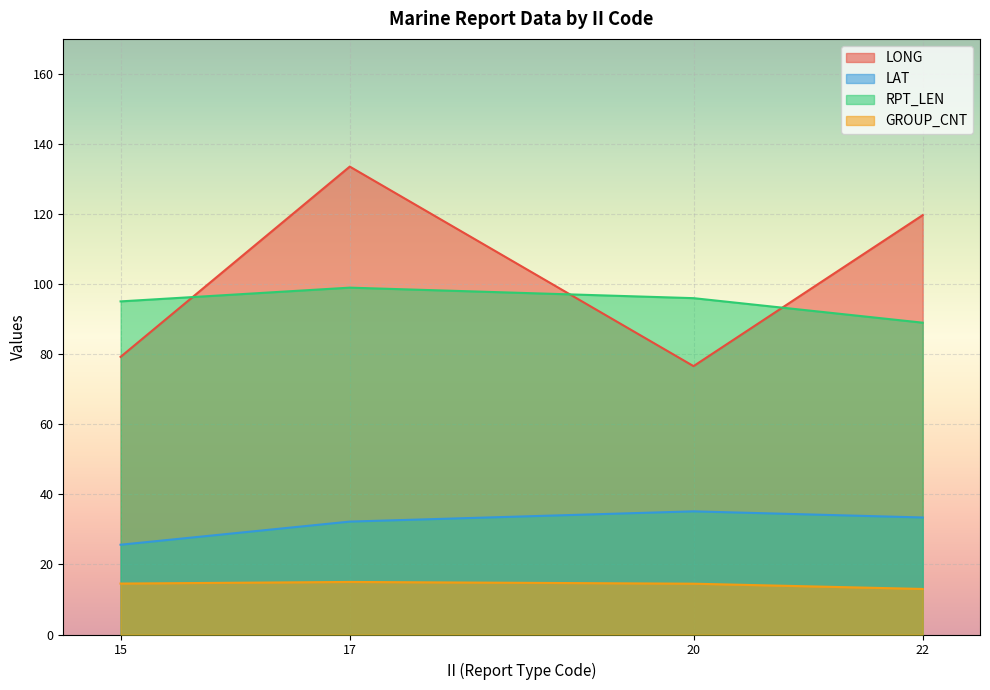

Rank the series by their maximum value, from lowest to highest.

GROUP_CNT, LAT, RPT_LEN, LONG